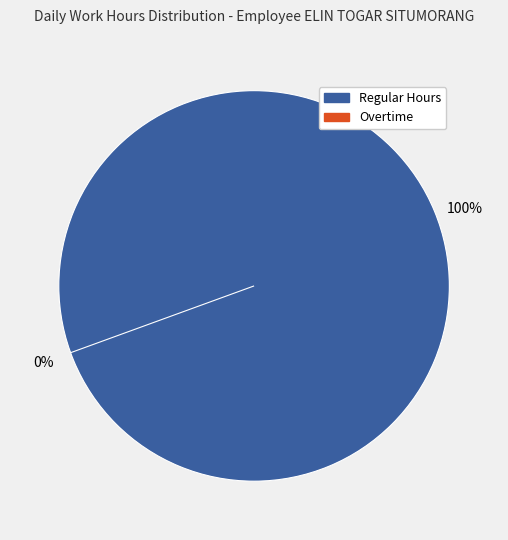

The Day 23 slice represents 5% of the pie. True or false?

True